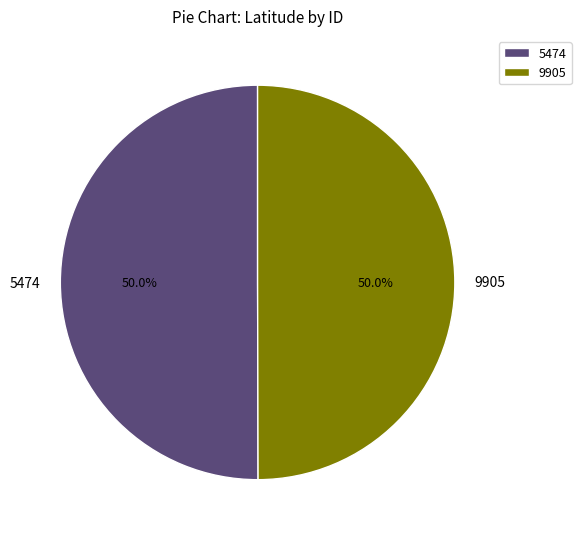

What percentage do 5474 and 9905 together represent?

100.0%